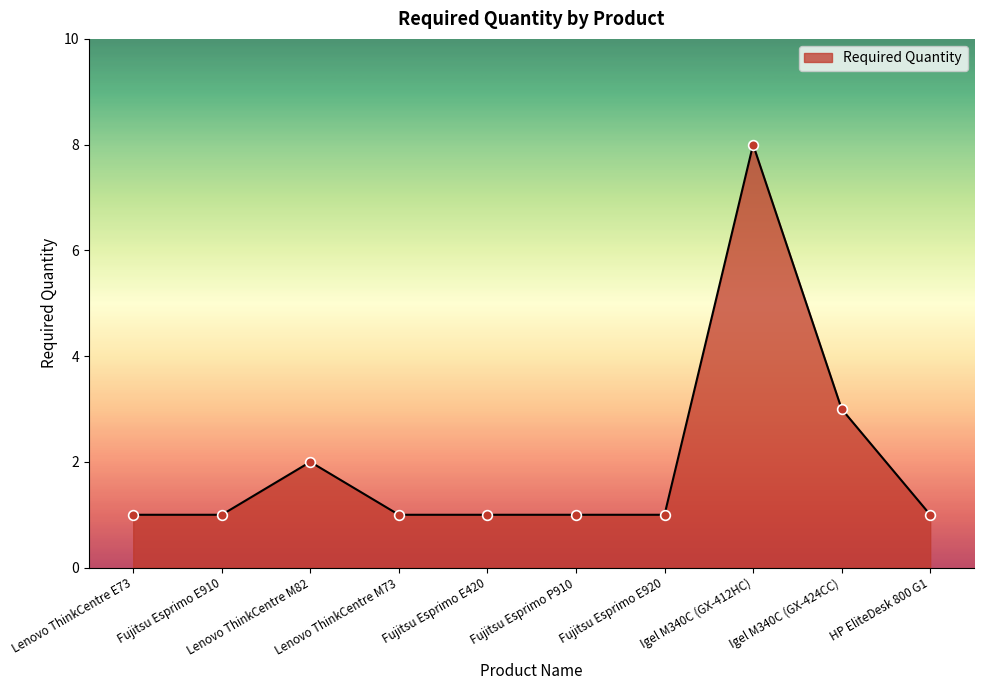

What position from the right is Lenovo ThinkCentre M82?

8